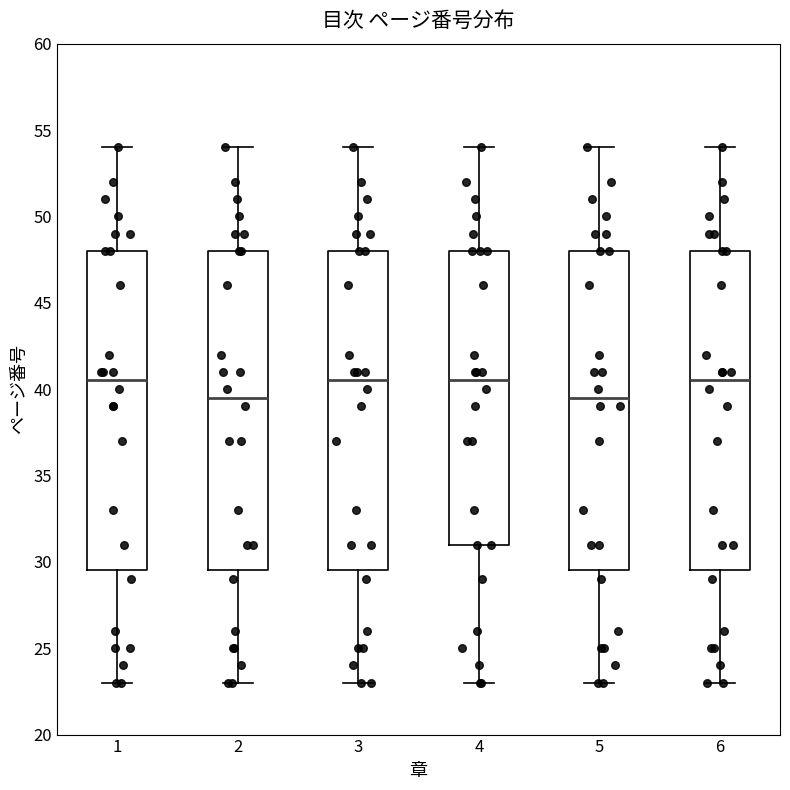

Where does the lower whisker of the box at x = 4 end on the y-axis? The values are not printed on the chart, so give them approximately, as read against the axis.

23.0